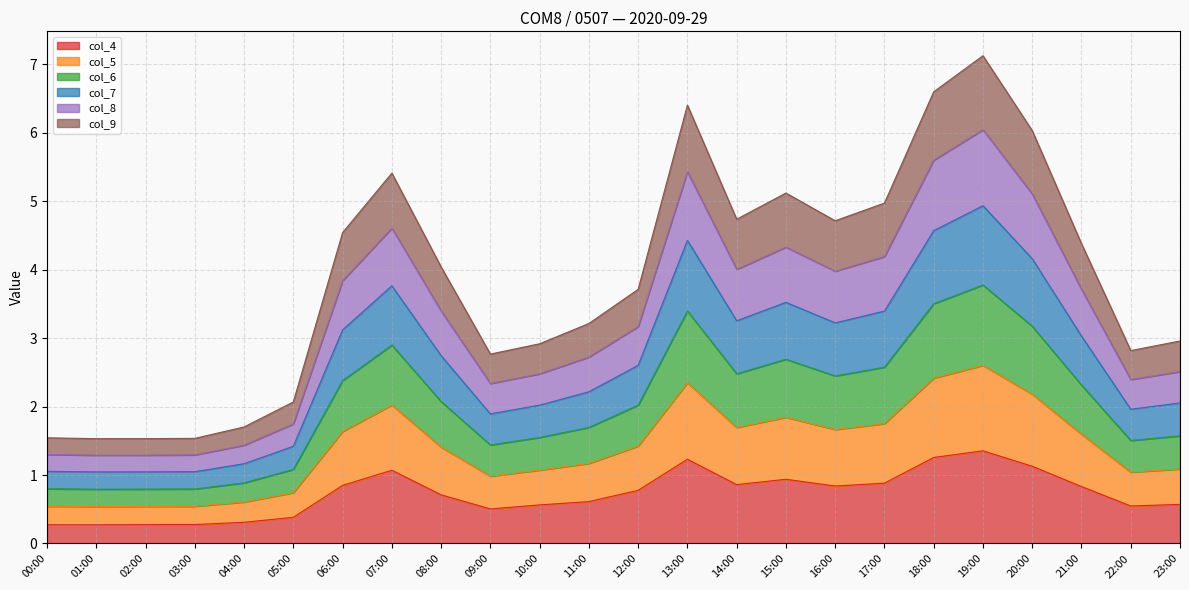

What is the spread (max minus min) of values at 19:00?

5.8